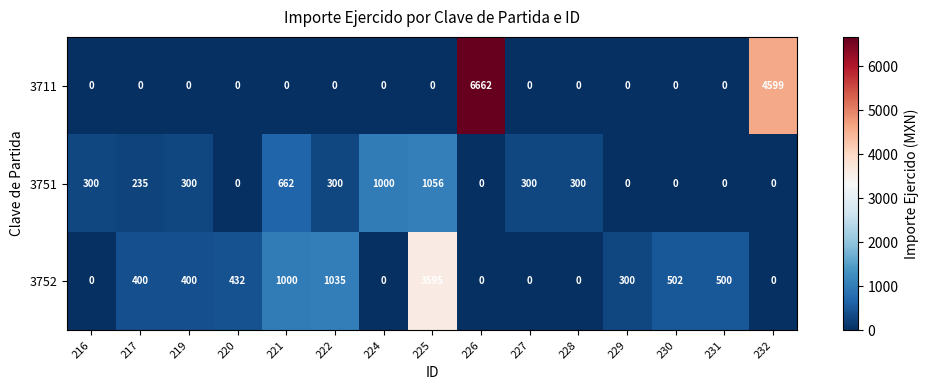

Which series has the widest spread of values?

3711